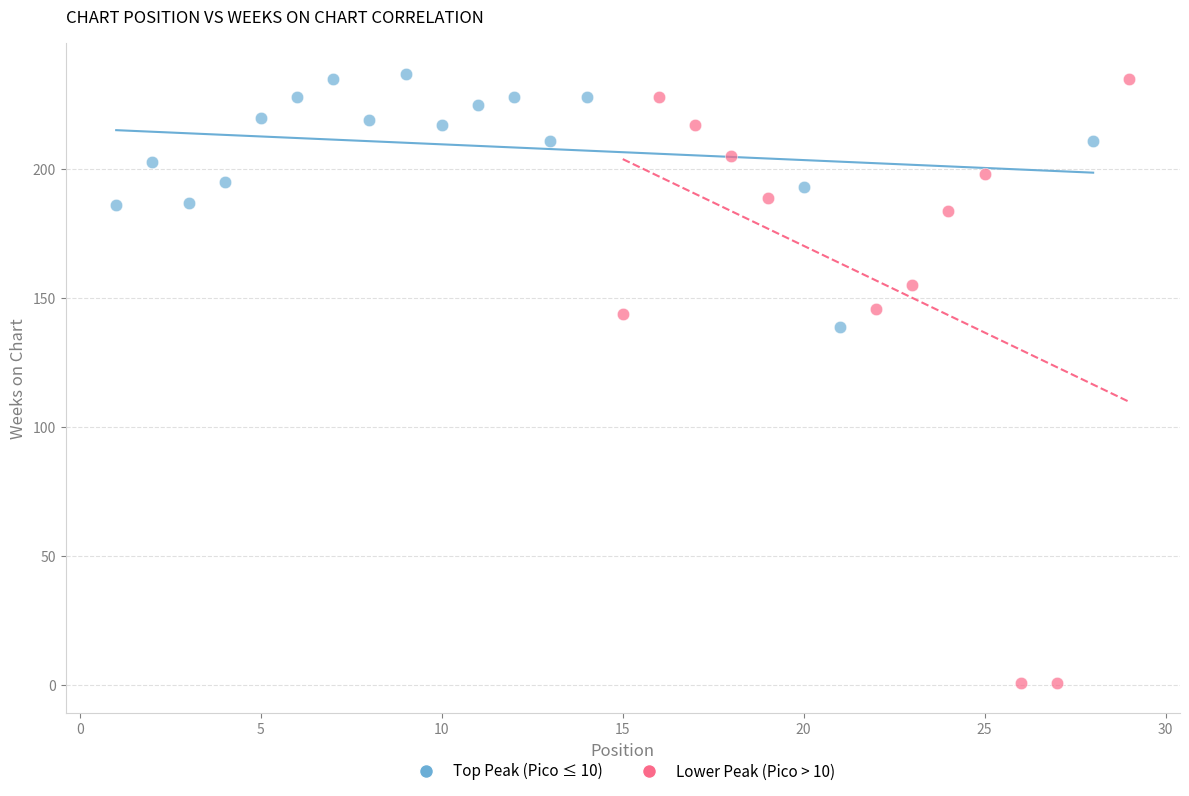

Which series reaches the minimum Y coordinate?

Lower Peak (Pico > 10)